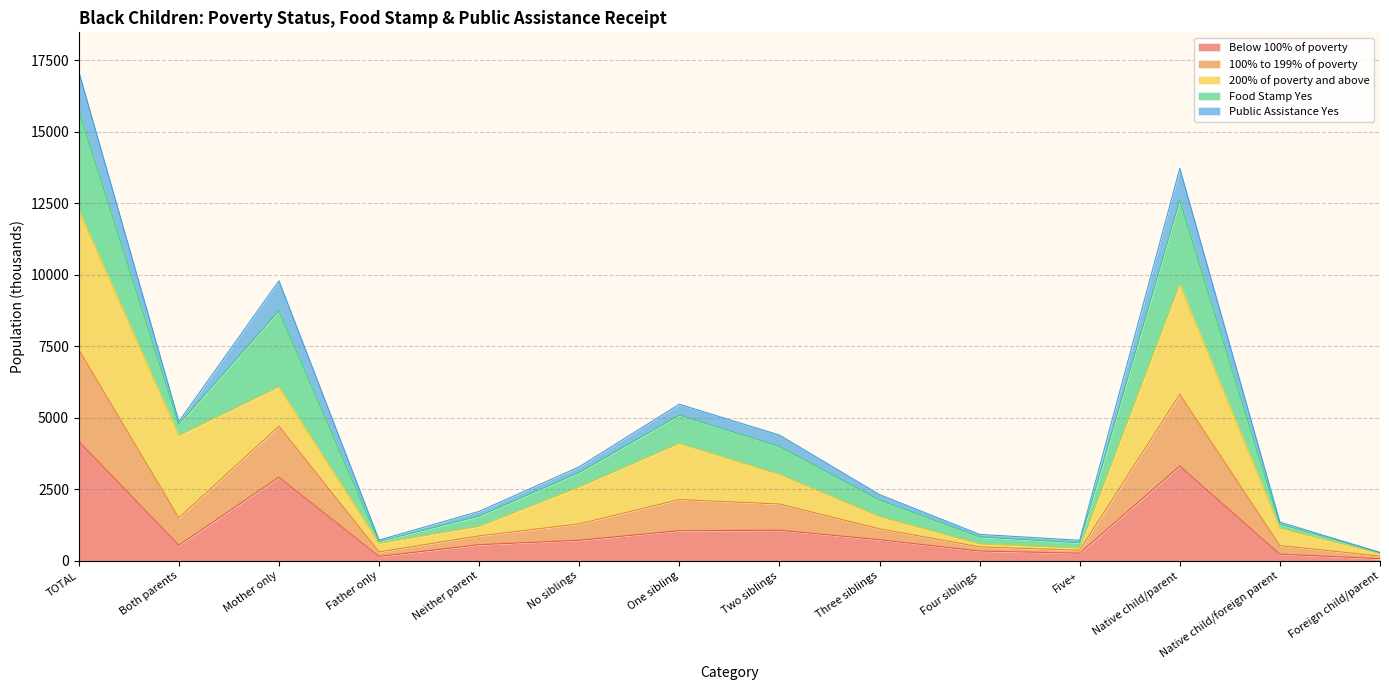

At which category is the sum across all series the highest?

TOTAL